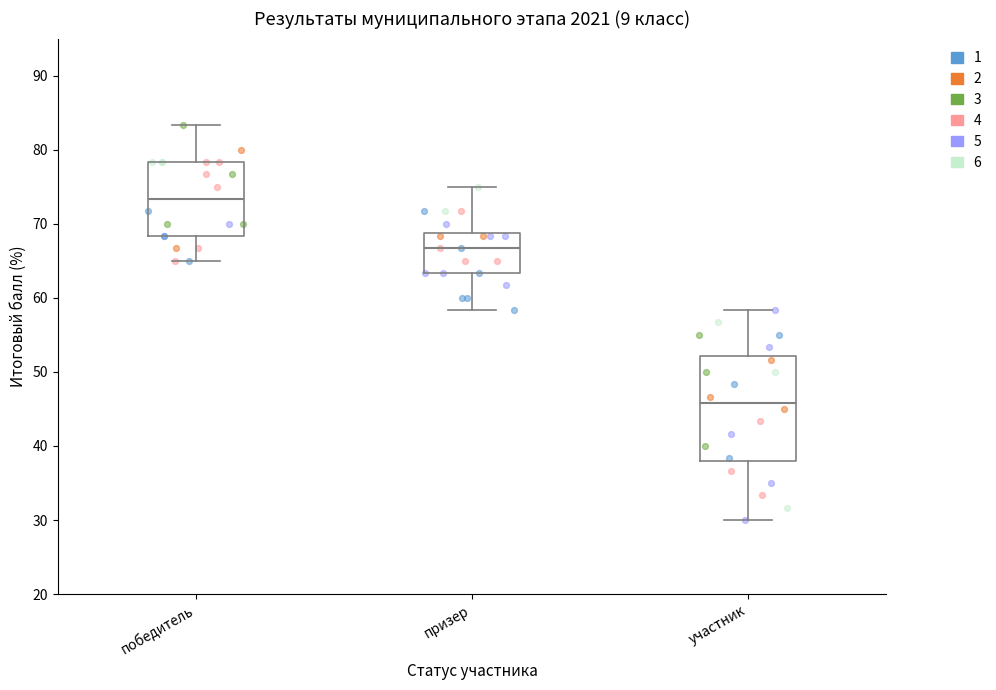

Reading left to right, transcribe this box plot: for each box, give where its median line is, the range the box spans, and where its two whiskers end, as read against the y-axis. The values are not printed on the chart, so give them approximately, as read against the axis.

победитель: median 73, box 68 to 78, whiskers 65 to 83
призер: median 67, box 63 to 69, whiskers 58 to 75
участник: median 46, box 38 to 52, whiskers 30 to 58